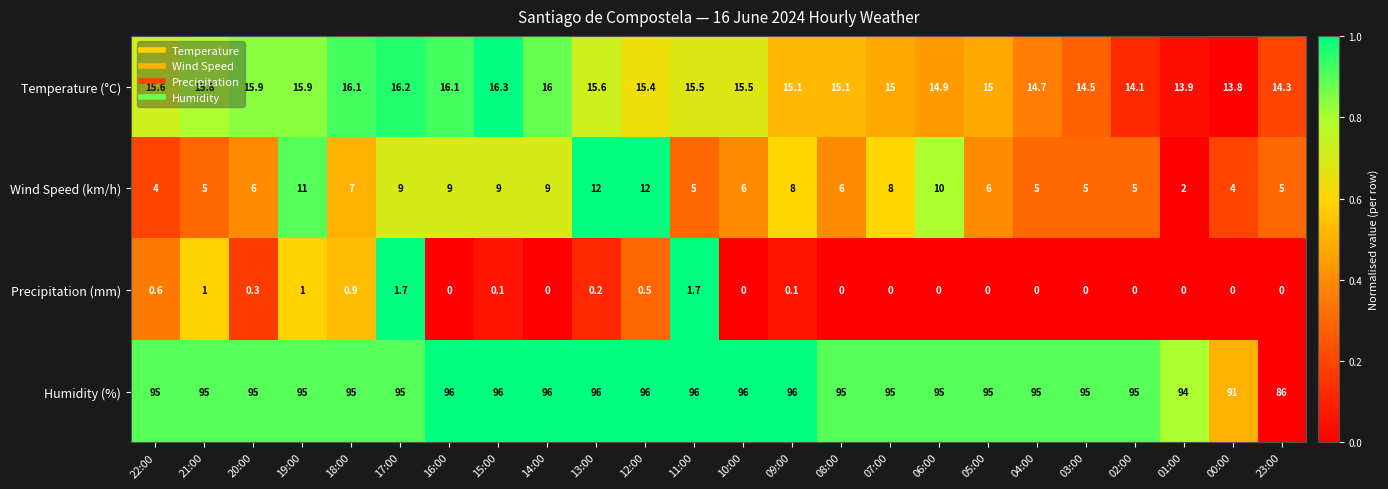

What is the total value across all series at 11:00?

118.2